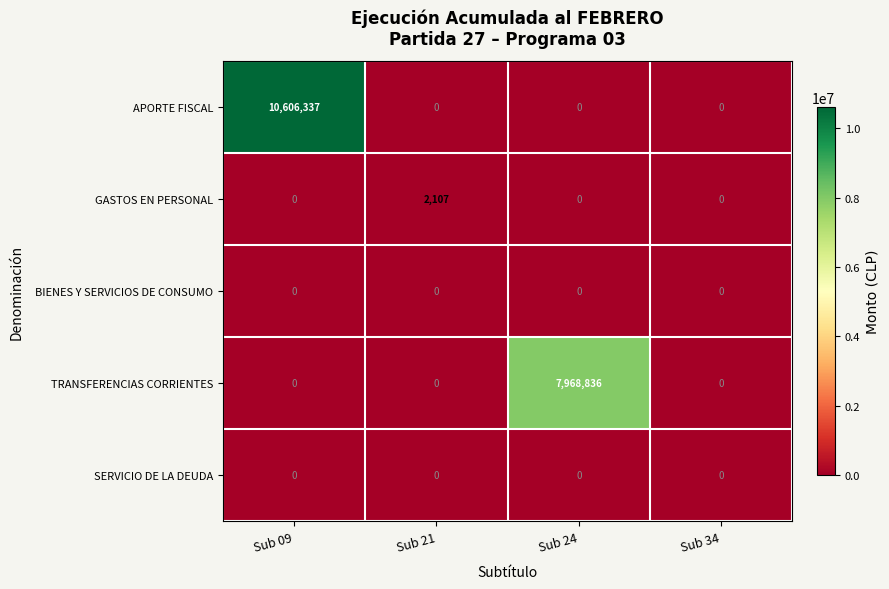

What is the difference between the maximum and minimum values in the TRANSFERENCIAS CORRIENTES series?

7968836